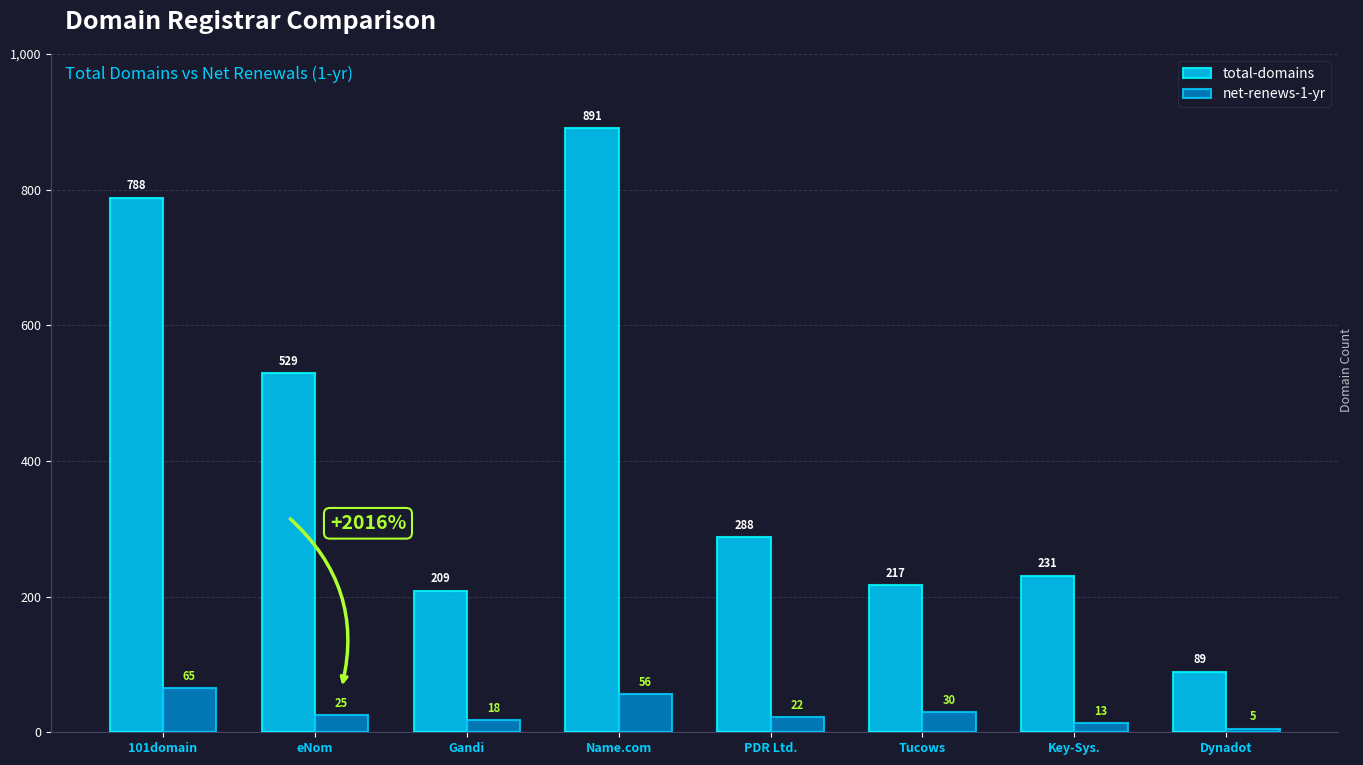

Read the net-renews-1-yr value at Gandi, to the nearest 5.

20